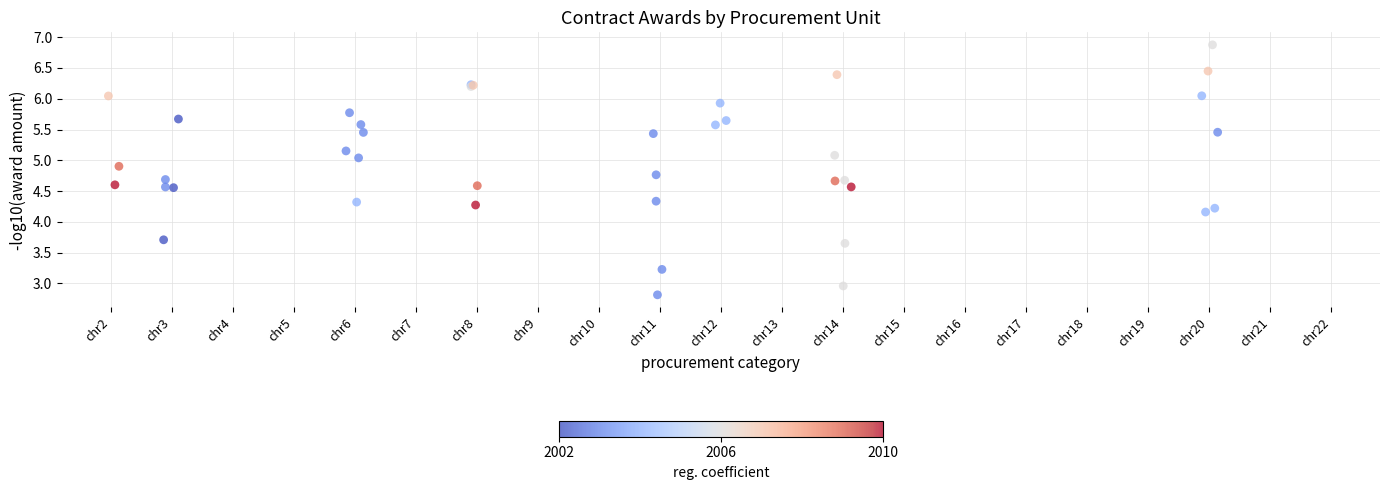

What Y value in the scatter plot is closest to 4?

4.2